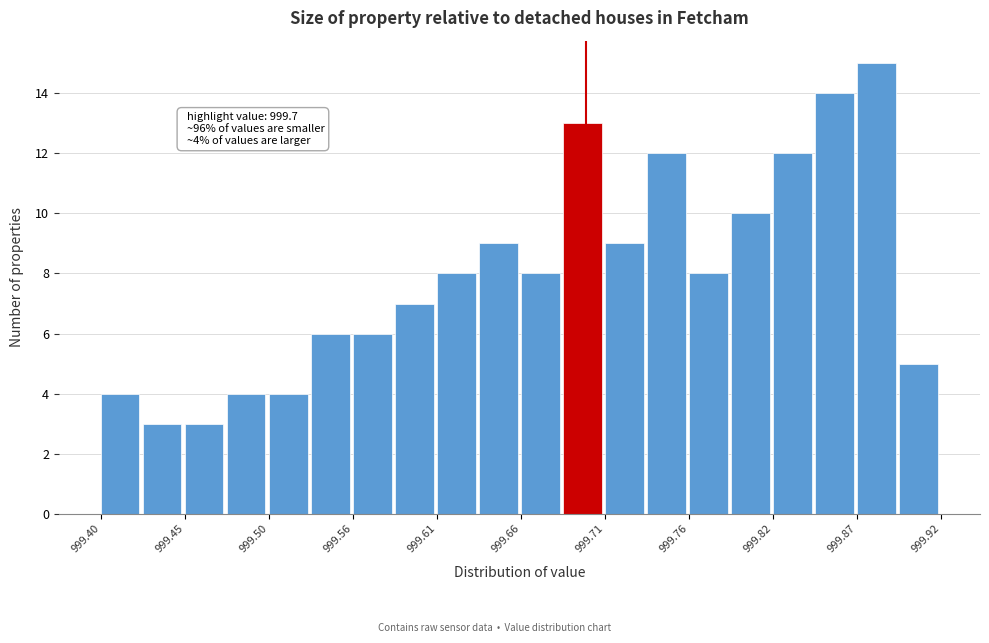

Around what value on the x-axis is the tallest bar? Give the approximate position of its centre, as read against the axis.

999.88